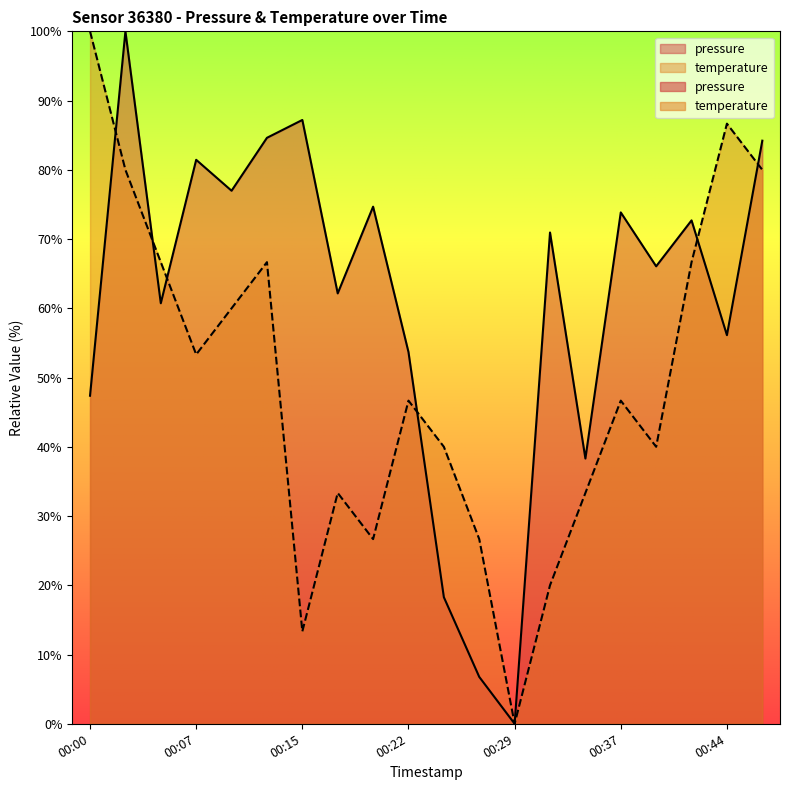

Where do temperature and pressure first cross each other?

00:00 and 00:03